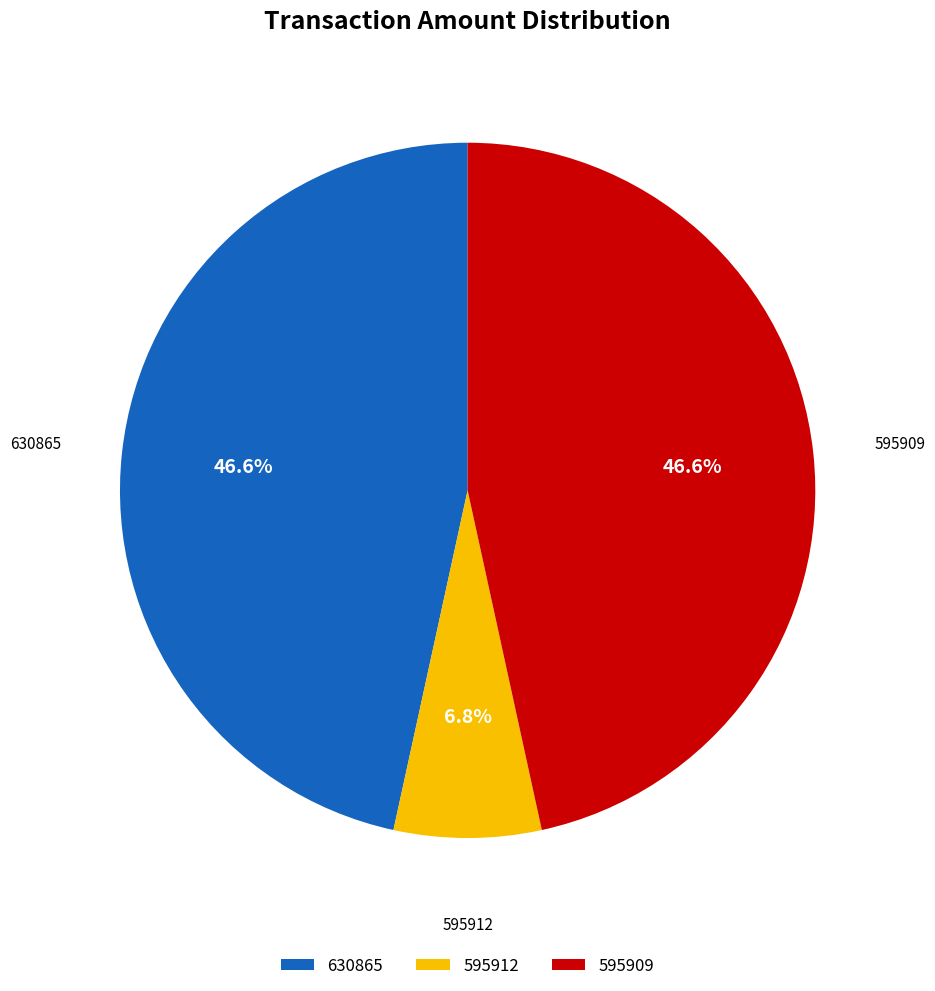

Which slice is the smallest?

595912